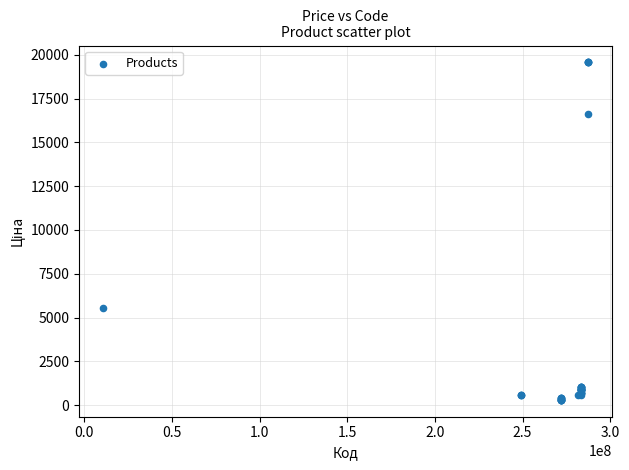

What Y value in the scatter plot is closest to 9934?

5560.3